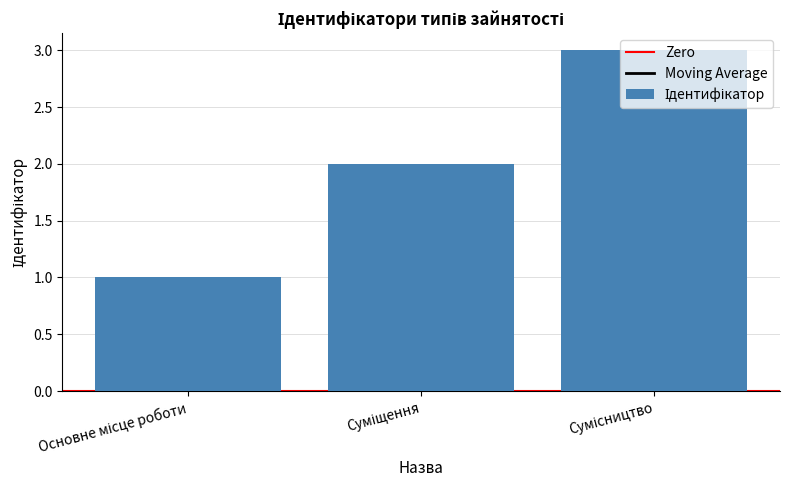

What is the sum of all values?

6